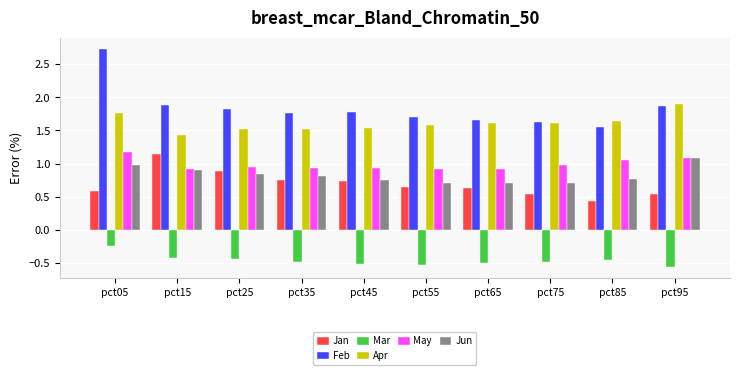

True or false: Jun has a value of 0.4 at pct85.

False